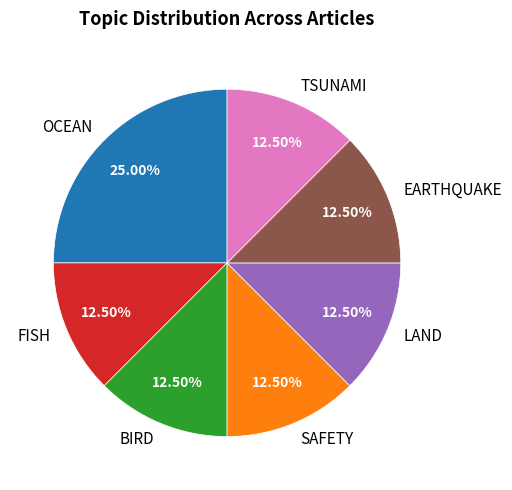

Between BIRD and OCEAN, which is larger?

OCEAN